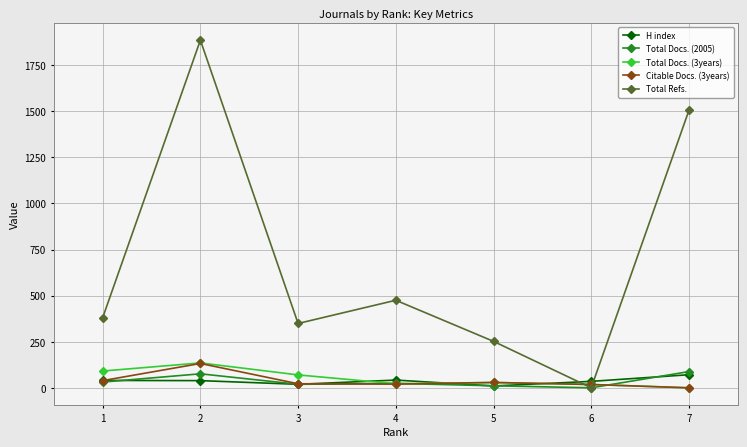

At which category does Total Refs. reach its first local peak?

2